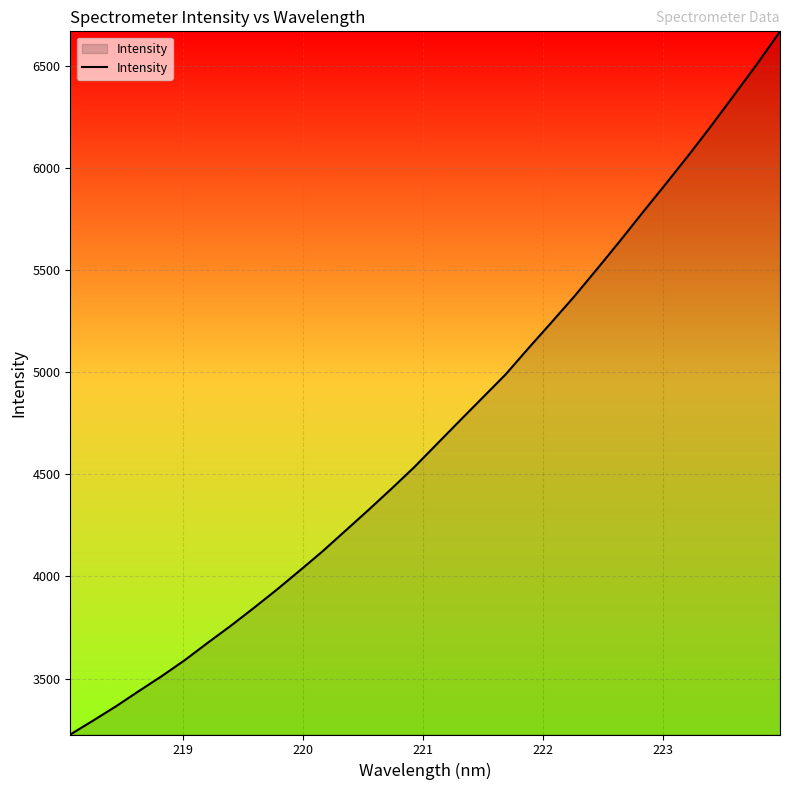

What is the difference between the maximum and minimum values?

3441.9